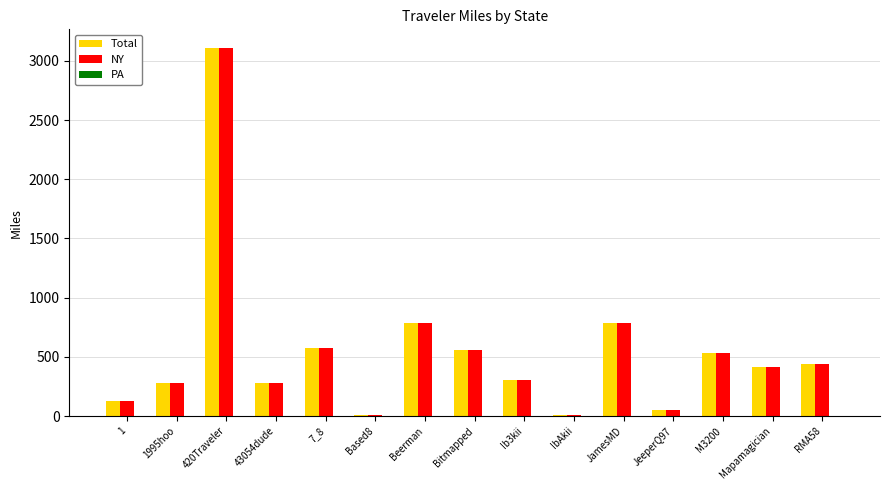

At which category is the sum across all series the highest?

420Traveler